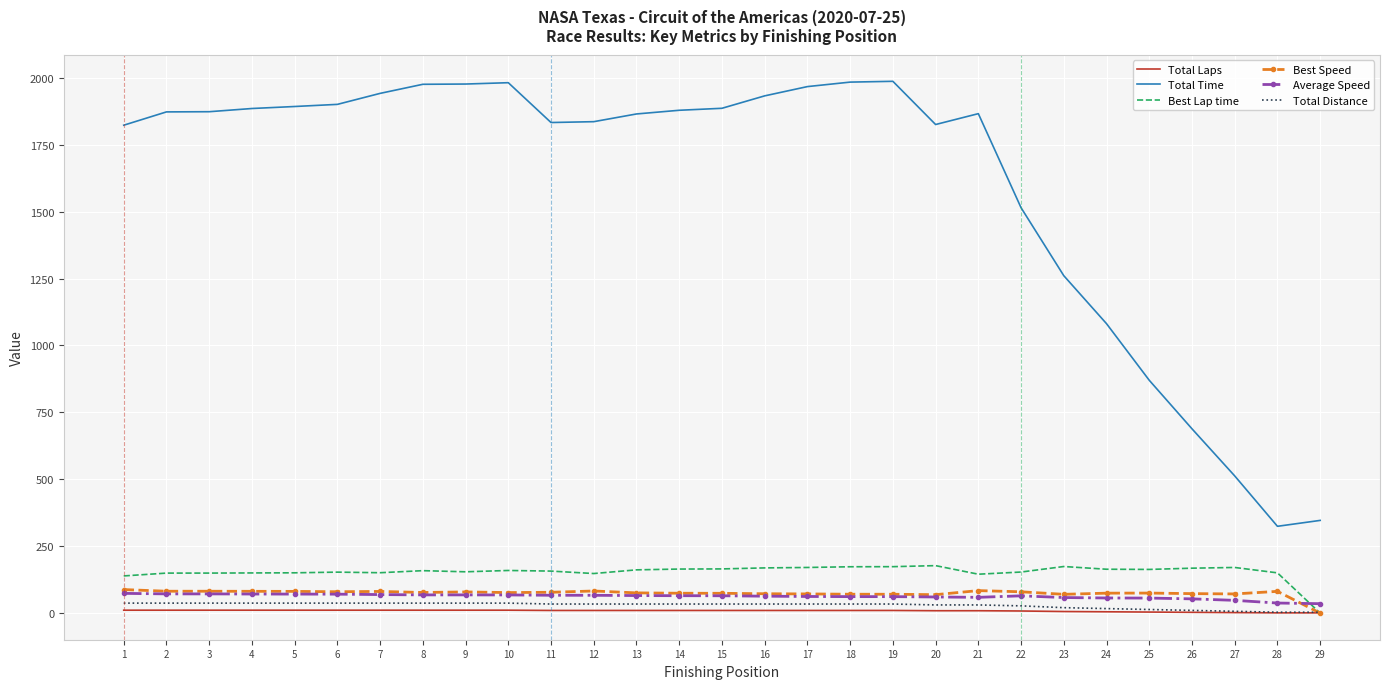

The Best Lap time series shows 158.7 at 8. True or false?

True